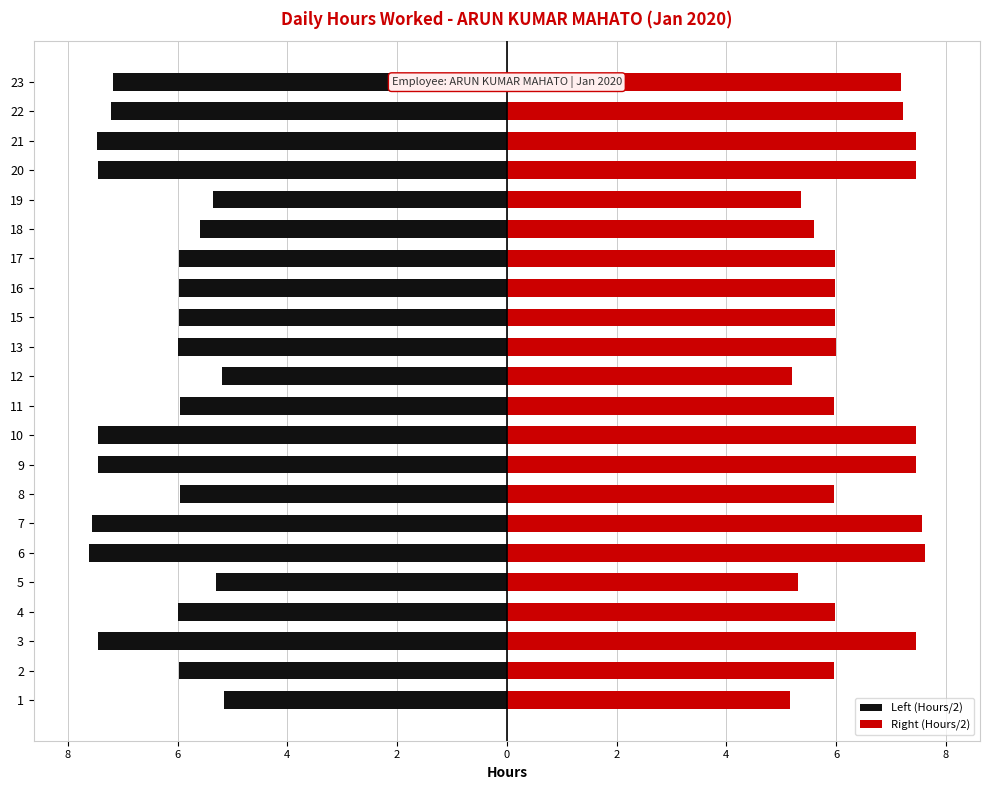

Reading left to right, list all the values displayed in this chart.

Left (Hours/2): -5.2	-6.0	-7.4	-6.0	-5.3	-7.6	-7.6	-6.0	-7.5	-7.5	-6.0	-5.2	-6.0	-6.0	-6.0	-6.0	-5.6	-5.3	-7.5	-7.5	-7.2	-7.2
Right (Hours/2): 5.2	6.0	7.4	6.0	5.3	7.6	7.6	6.0	7.5	7.5	6.0	5.2	6.0	6.0	6.0	6.0	5.6	5.3	7.5	7.5	7.2	7.2